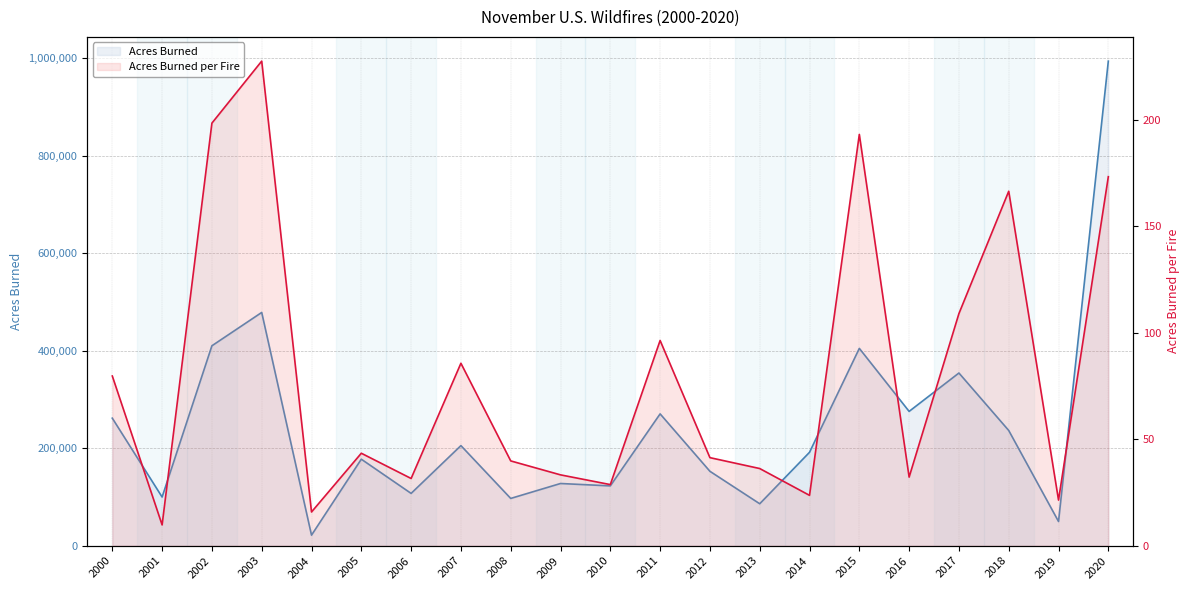

At 2007, list the series in order from smallest to largest.

Acres Burned per Fire, Acres Burned